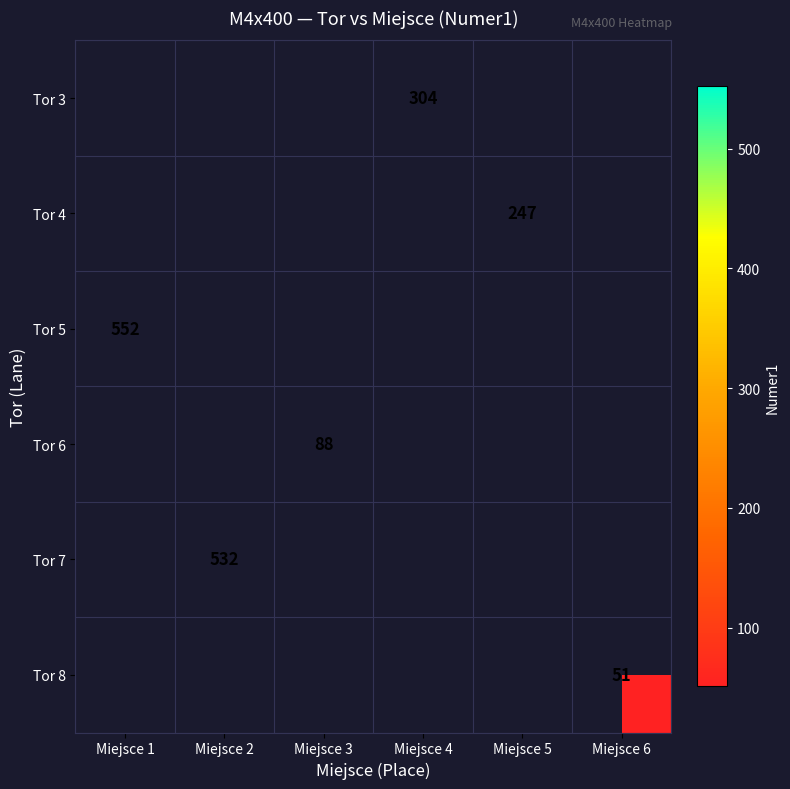

What is the maximum value for Tor 4?

247